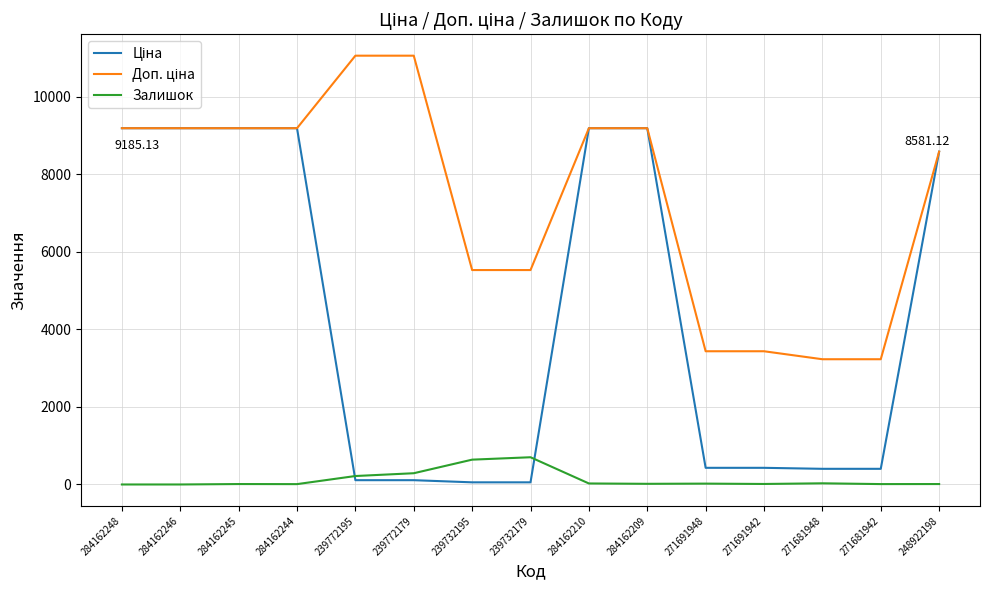

What is the spread (max minus min) of values at 284162248?

9185.1